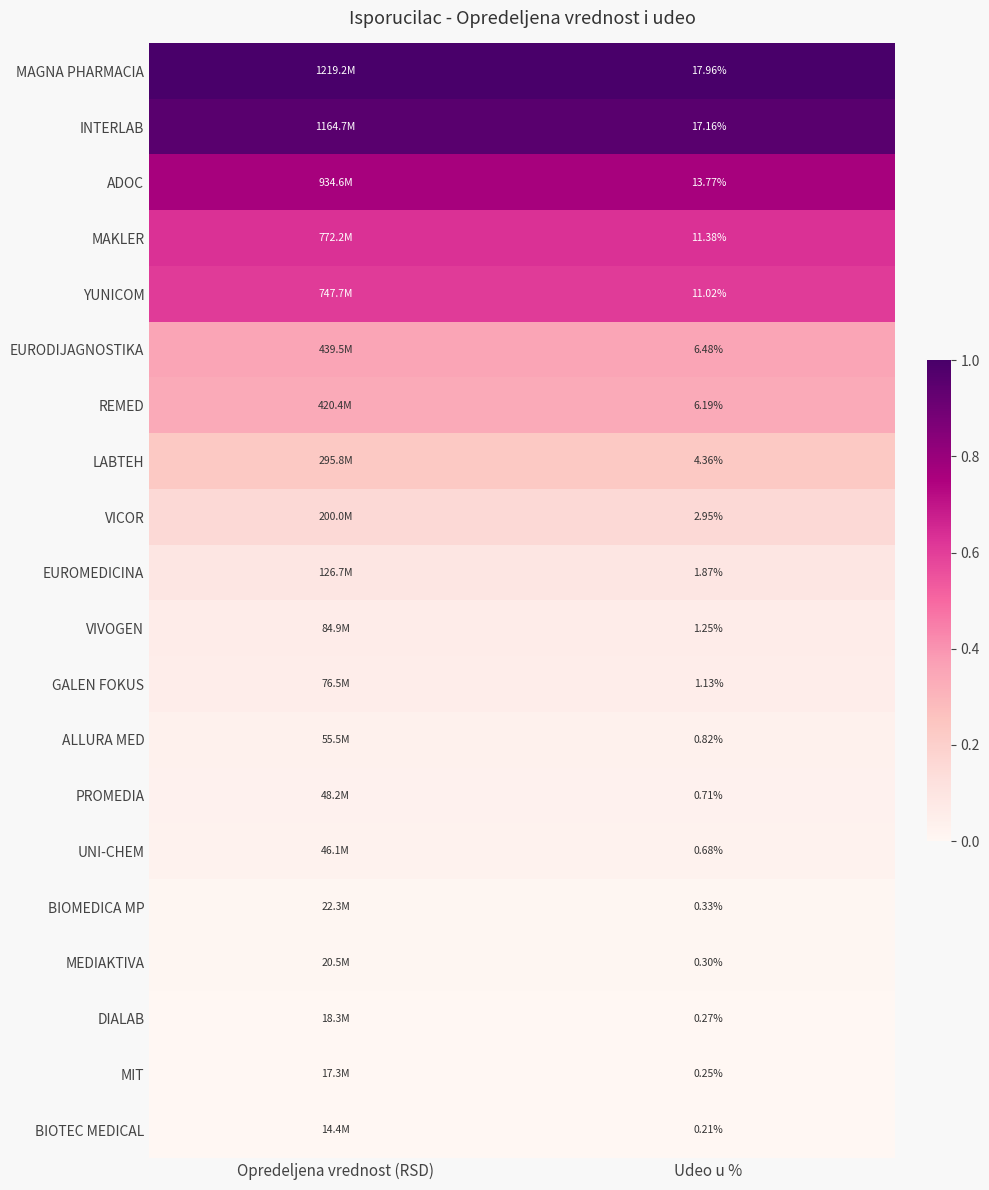

Which label corresponds to the smallest value in the chart?

Opredeljena vrednost (RSD)